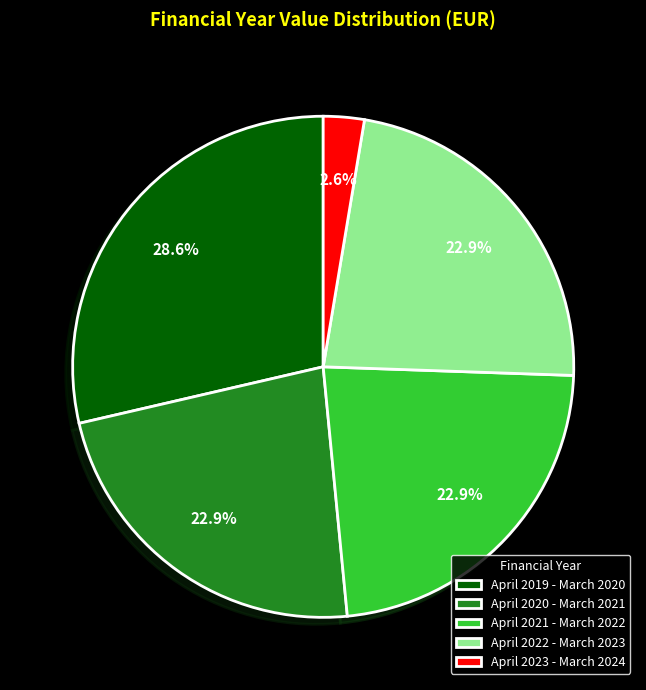

Count the number of slices in the pie.

5